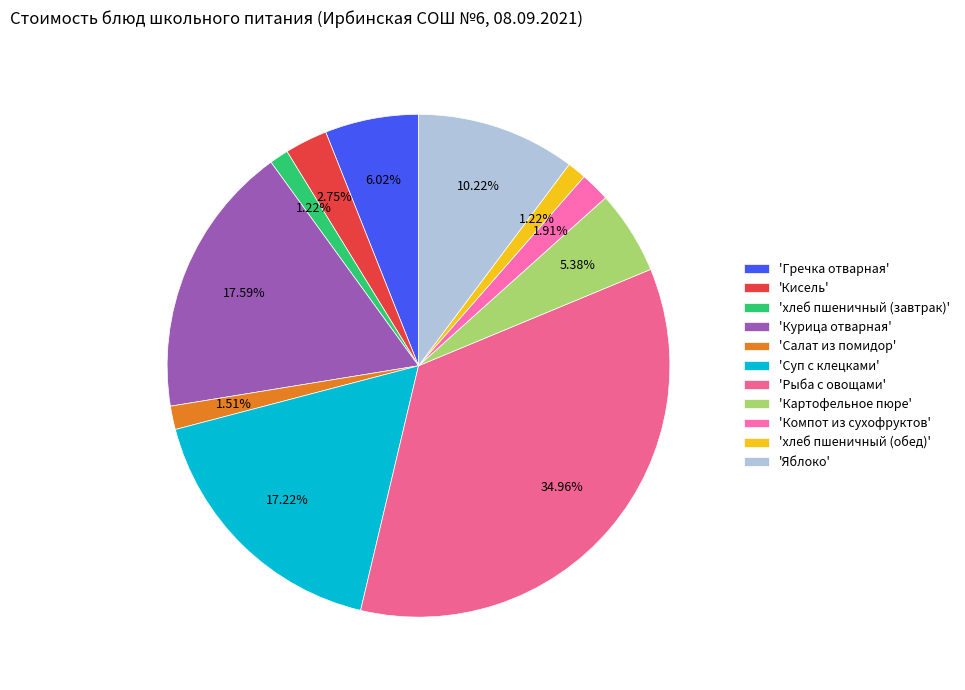

Which category has the biggest portion of the pie?

'Рыба с овощами'